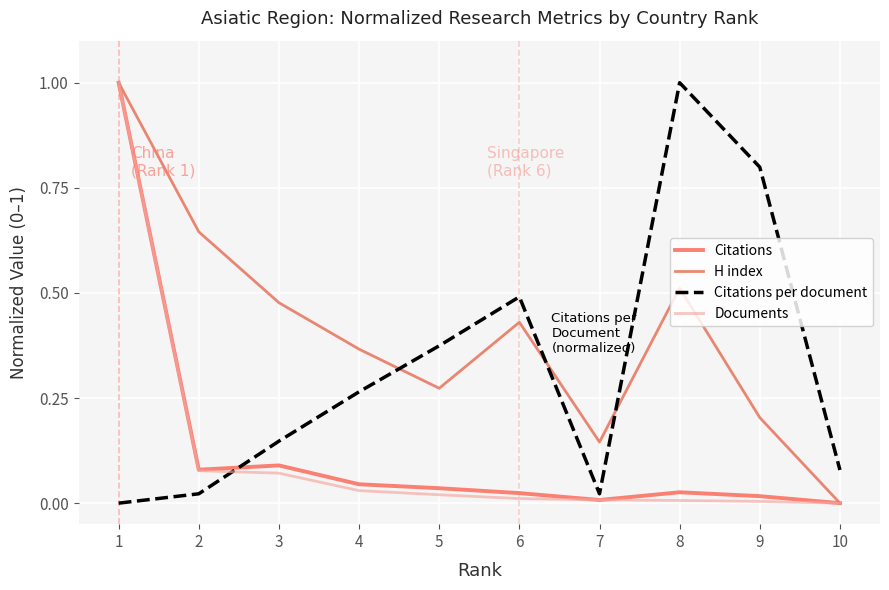

List the series in order of their peak value, lowest first.

Citations, H index, Citations per document, Documents